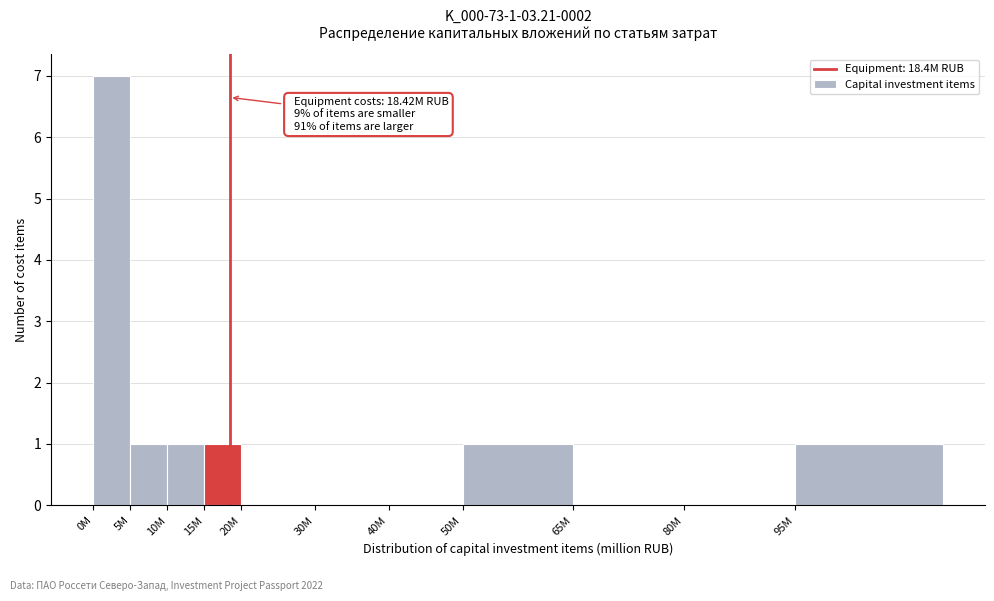

Reading right to left, what are all the values shown in this chart?

95M=1	80M=0	65M=0	50M=1	40M=0	30M=0	20M=0	15M=1	10M=1	5M=1	0M=7